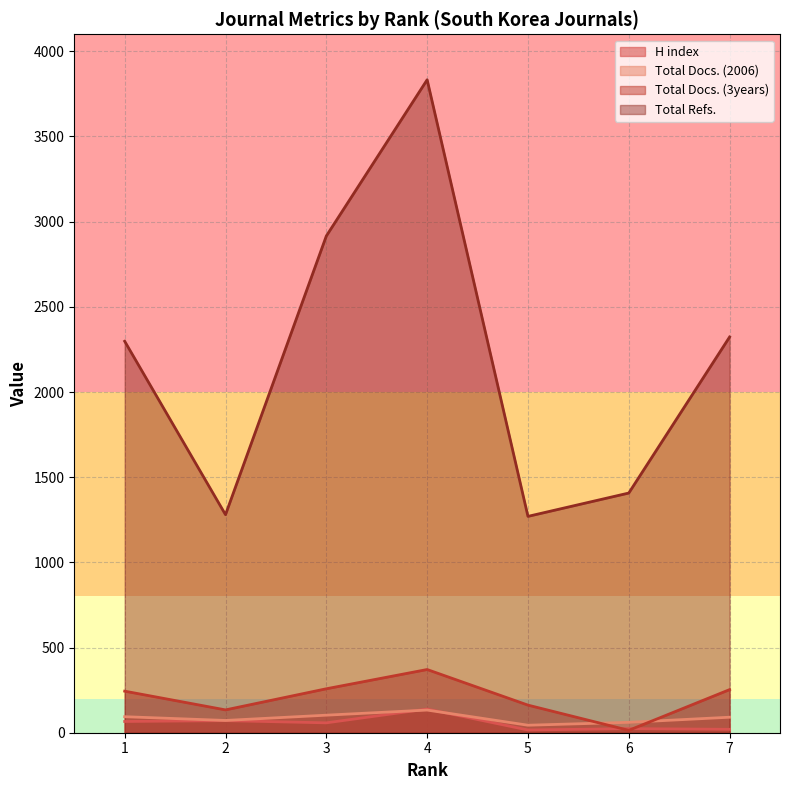

Count the number of categories in the chart.

7